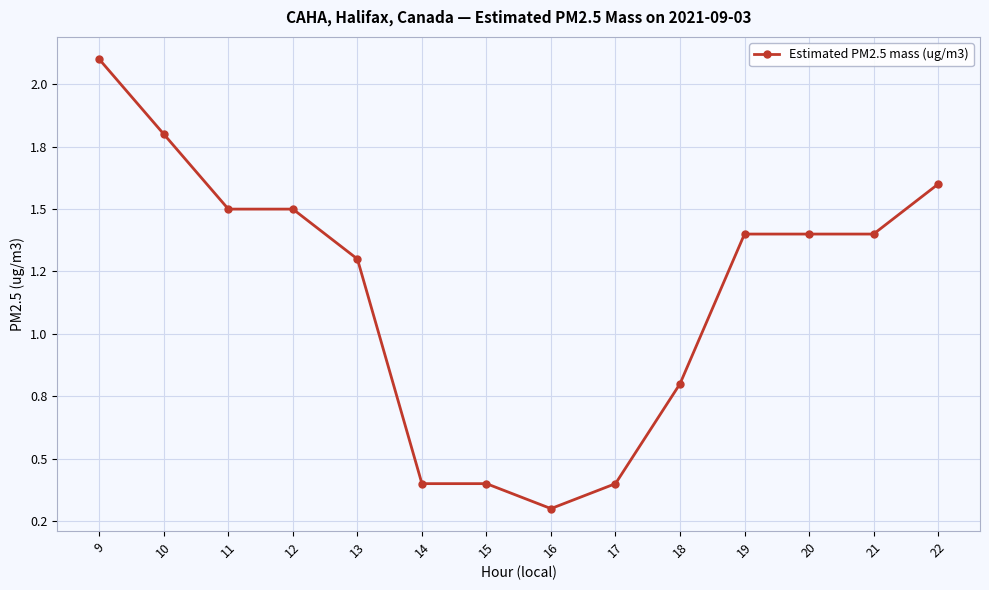

Which label corresponds to the largest value in the chart?

9